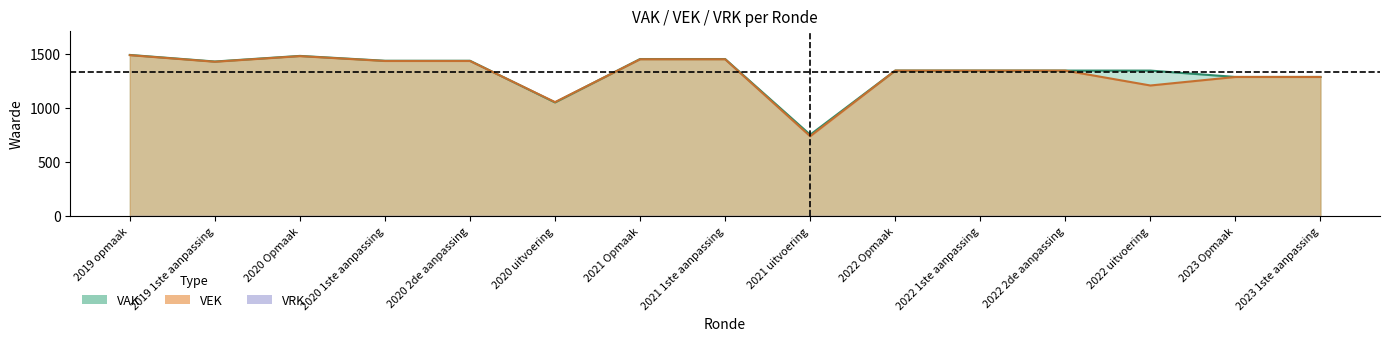

Is it true that VAK equals 659 at 2022 uitvoering?

False